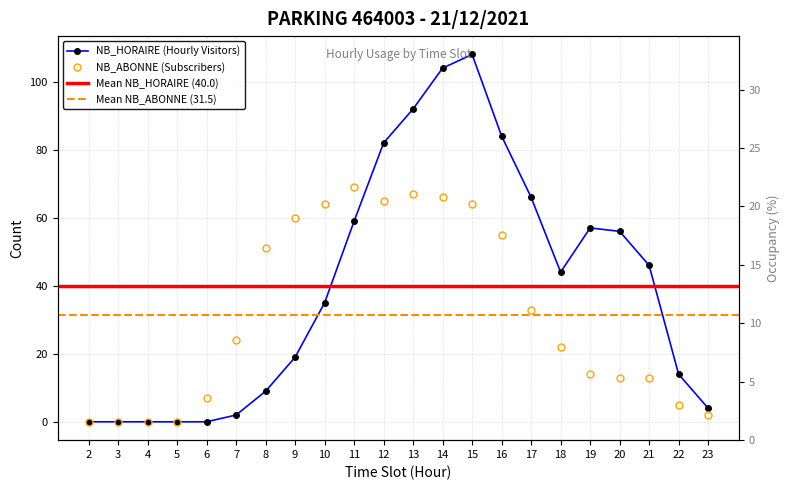

Rank the series at 11 from lowest to highest value.

NB_HORAIRE, NB_ABONNE